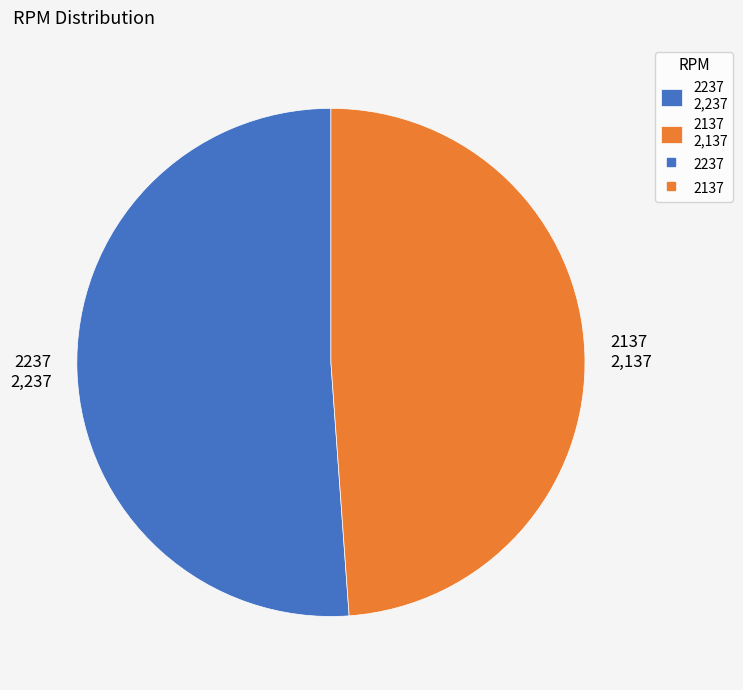

What is the majority slice?

2237